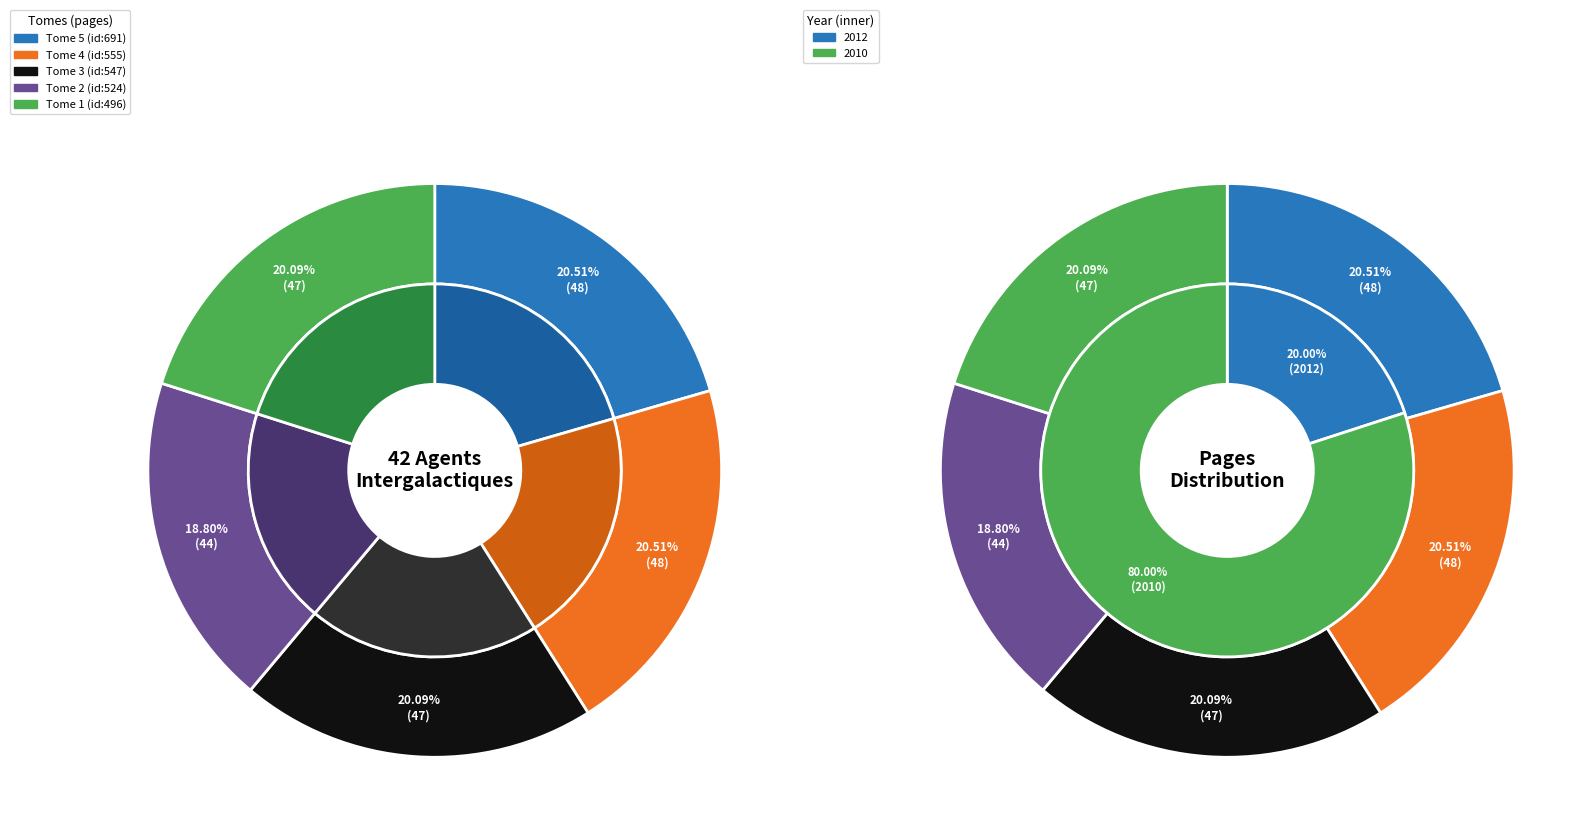

Is Tome 3 (id:547) the majority of the pie?

No